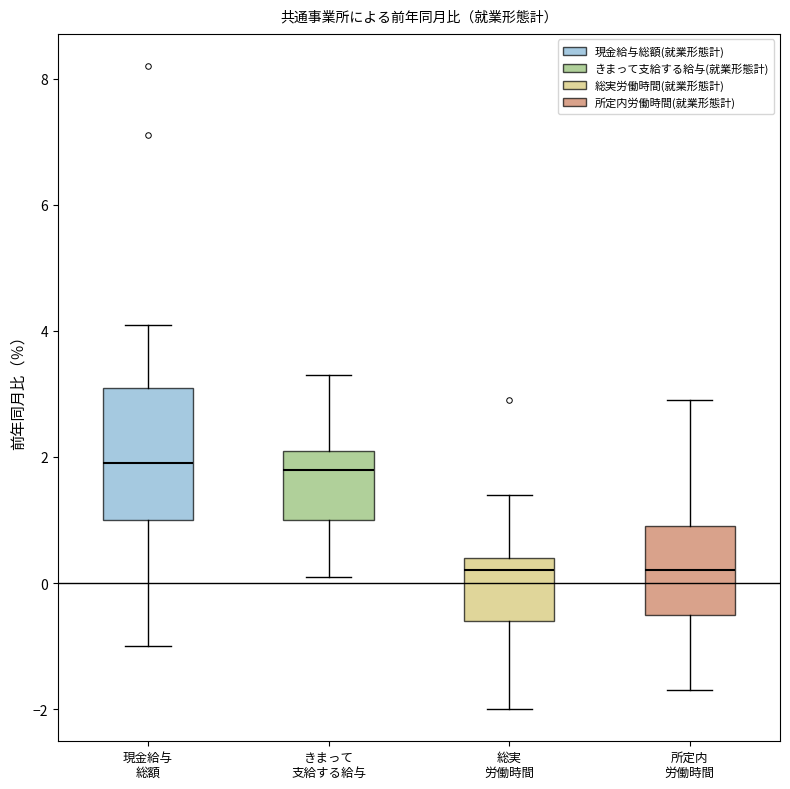

Reading left to right, read every box against the y-axis: the position of its median line, the range the box covers, and the ends of its whiskers. The values are not printed on the chart, so give them approximately, as read against the axis.

現金給与 総額: median 2.0, box 1.0 to 3.2, whiskers -1.0 to 4.2
きまって 支給する給与: median 1.8, box 1.0 to 2.2, whiskers 0.2 to 3.4
総実 労働時間: median 0.2, box -0.6 to 0.4, whiskers -2.0 to 1.4
所定内 労働時間: median 0.2, box -0.4 to 1.0, whiskers -1.6 to 3.0